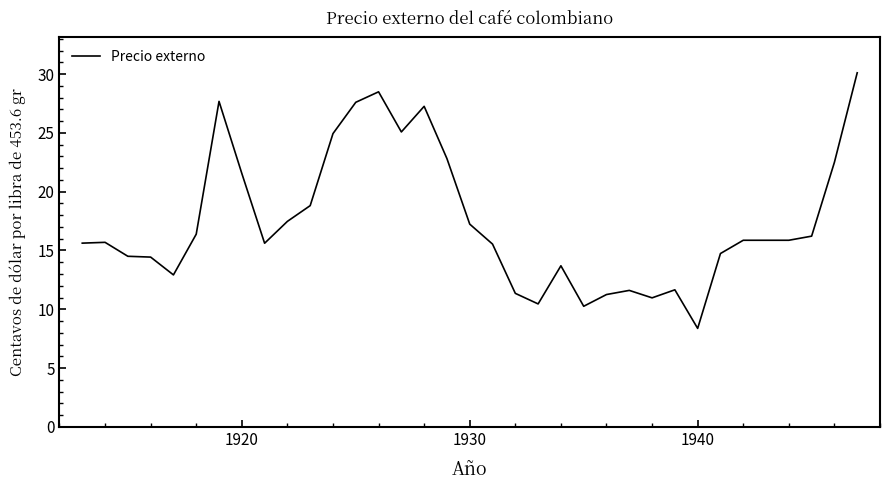

Does the chart display data point markers on the line(s)?

No